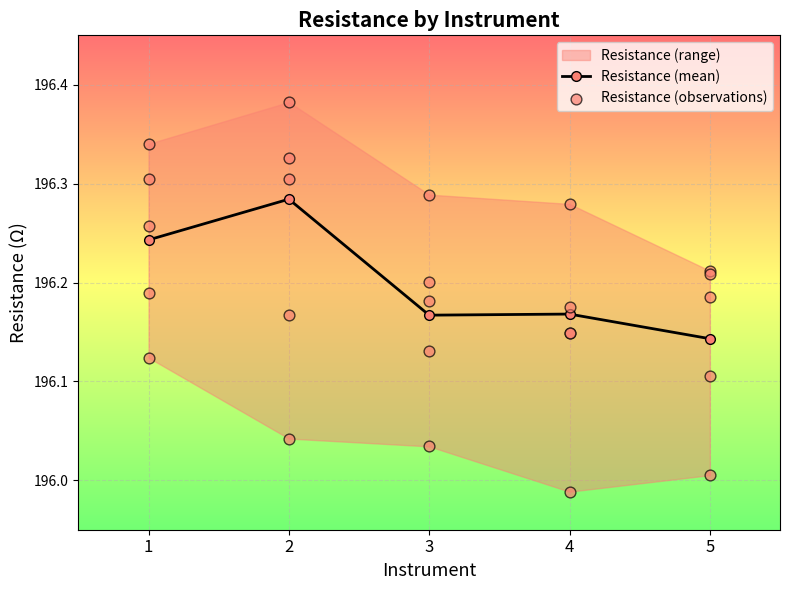

What is the change in value from 1 to 2?

+0.1